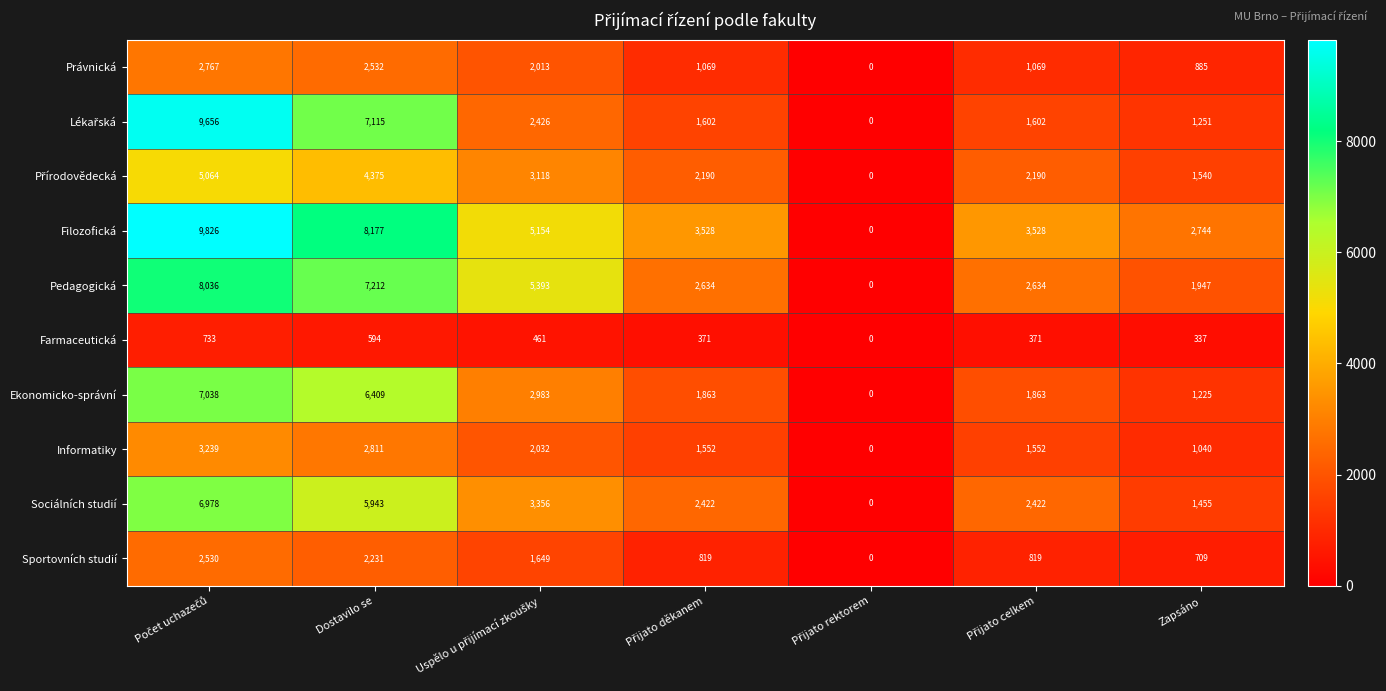

What is the spread (max minus min) of values at Dostavilo se?

7583